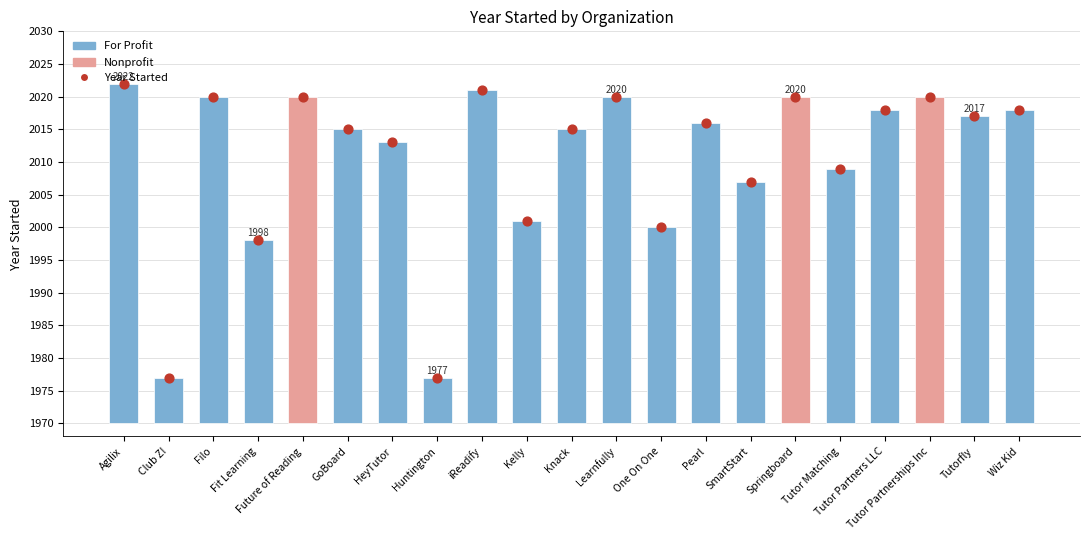

Approximately how many times larger is the value at Tutorfly compared to Tutor Partnerships Inc?

1.0